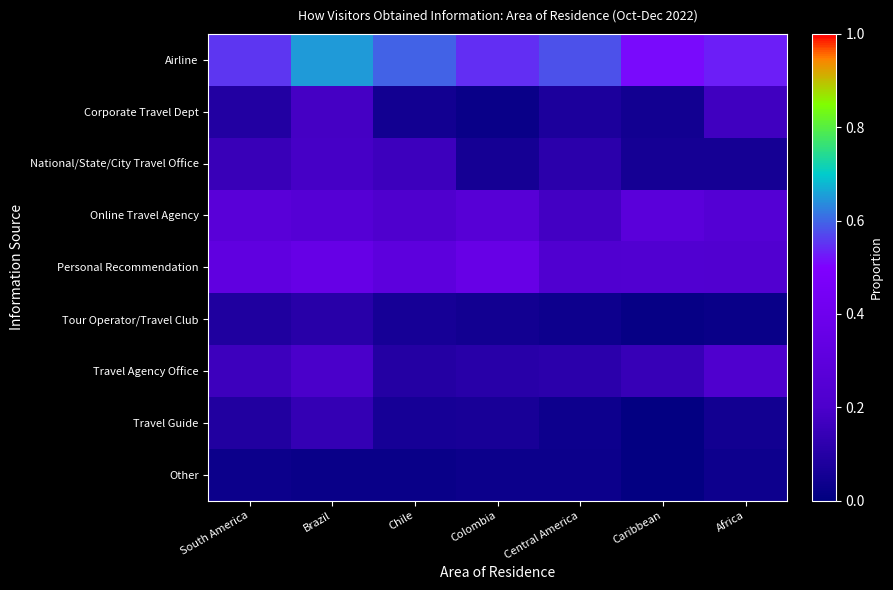

Which has a higher value, Caribbean or Chile?

Chile